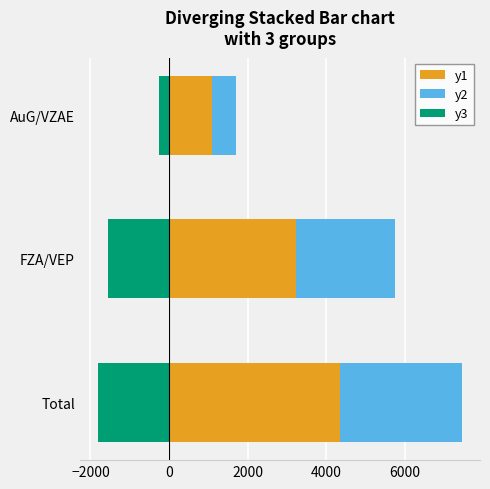

How many y2 values are between 606 and 3107?

3